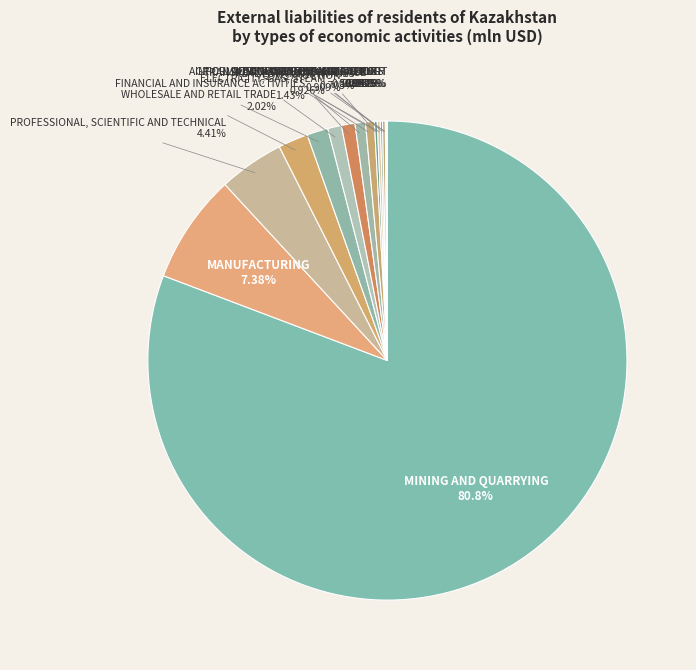

Count the number of slices in the pie.

15